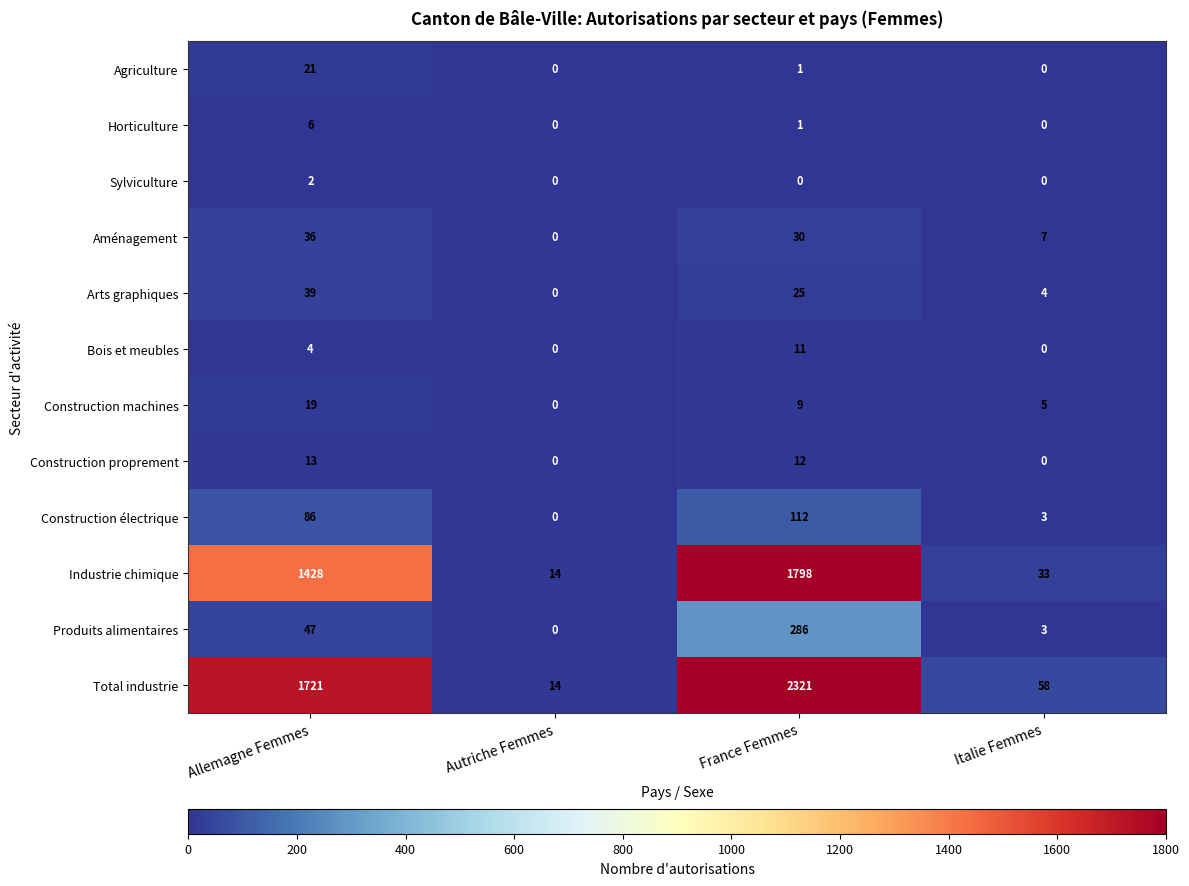

What is the spread (max minus min) of values at Autriche Femmes?

14